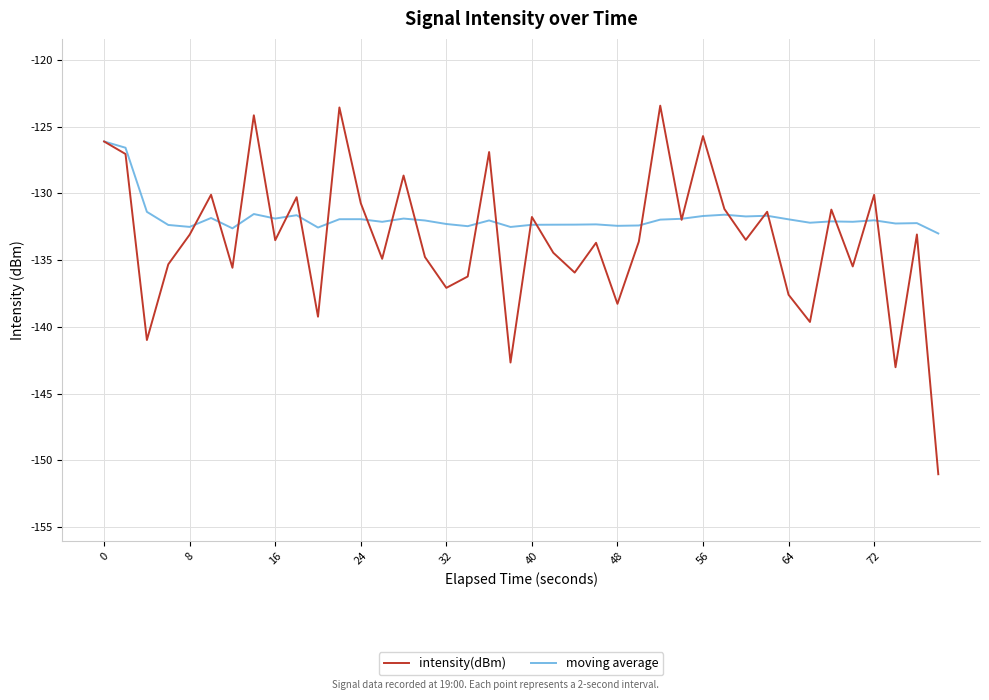

True or false: intensity(dBm) has more than 0 interior local peaks.

True